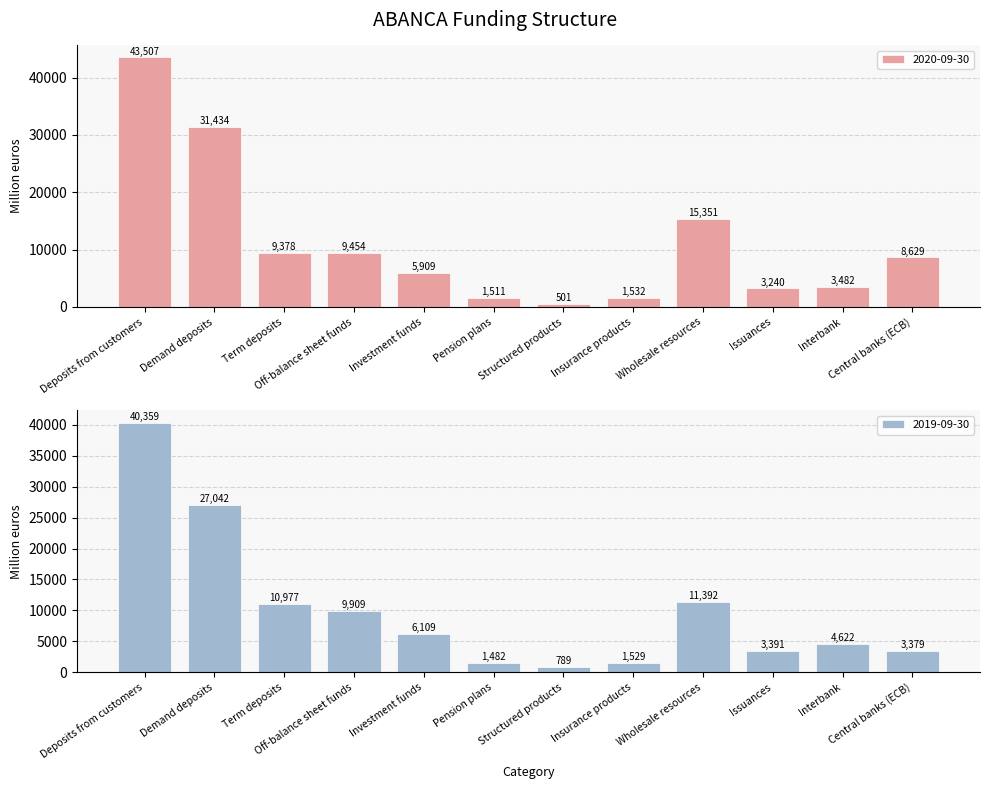

Is it true that 2019-09-30 equals 3747 at Mortgage covered bonds?

False